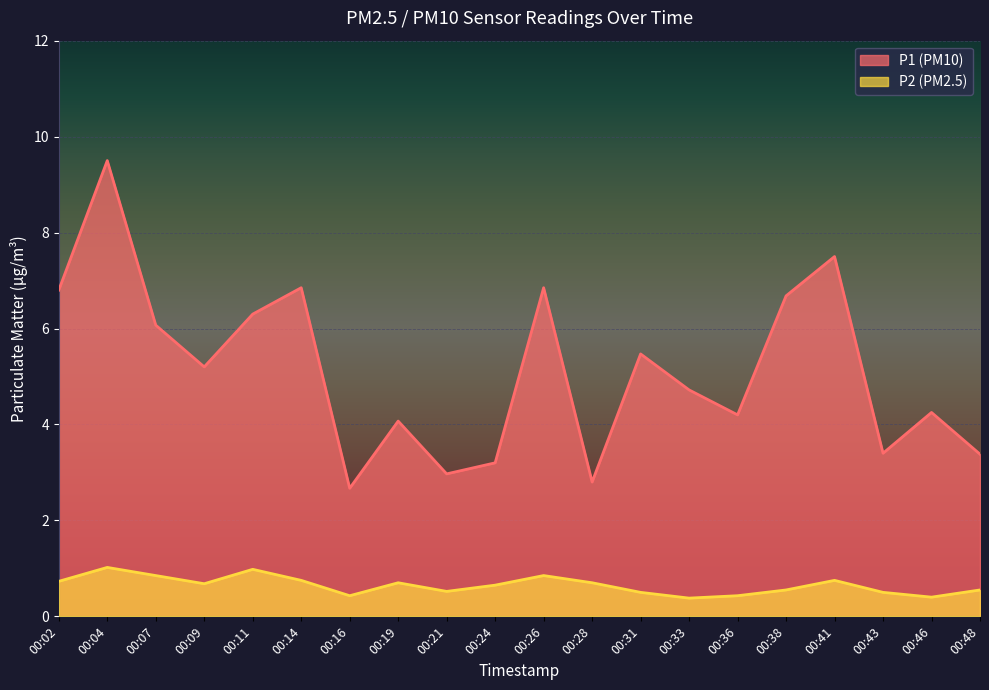

What is the total value across all series at 00:31?

6.0